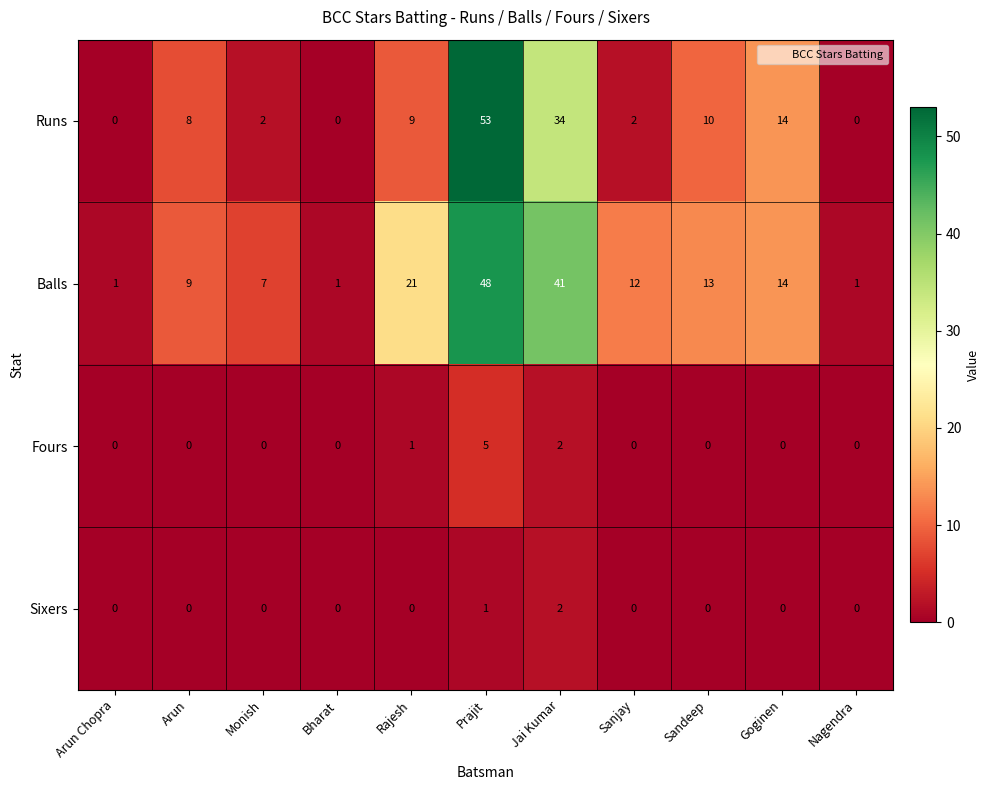

Read the Runs value at Arun.

8